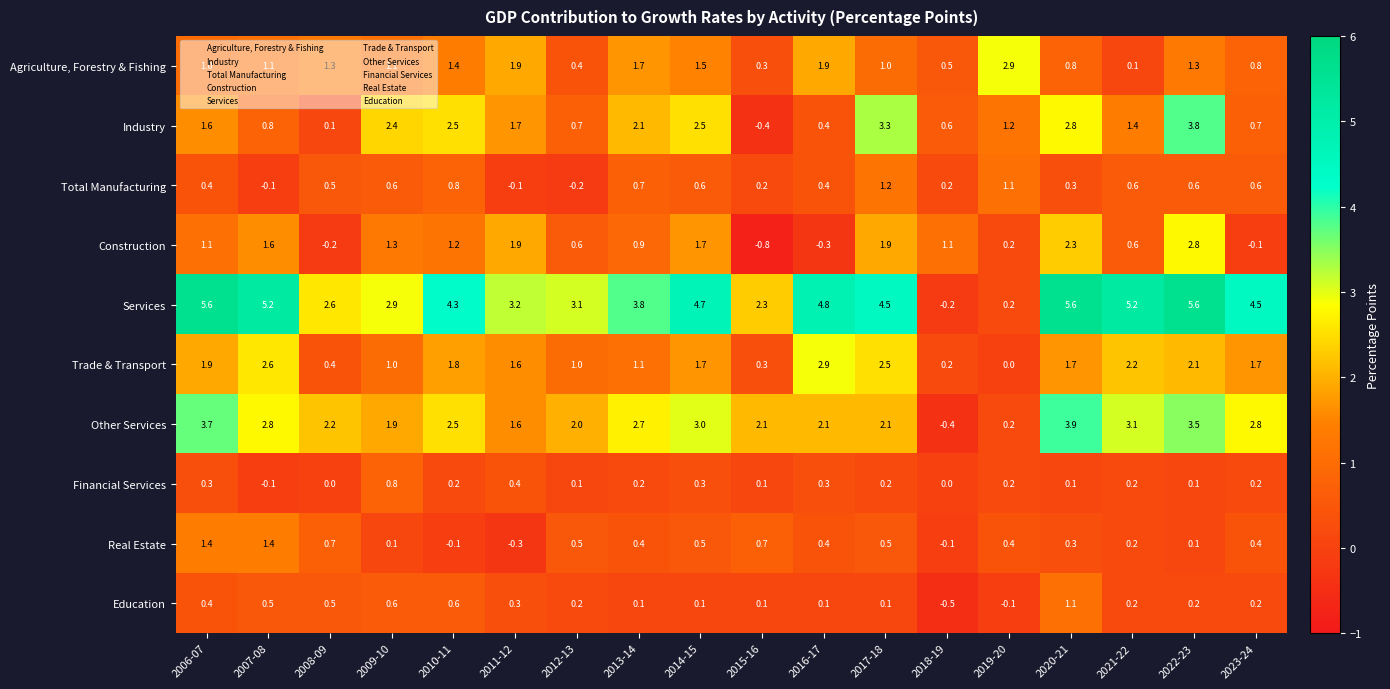

Between 2010-11 and 2019-20, which series saw the biggest shift?

Services